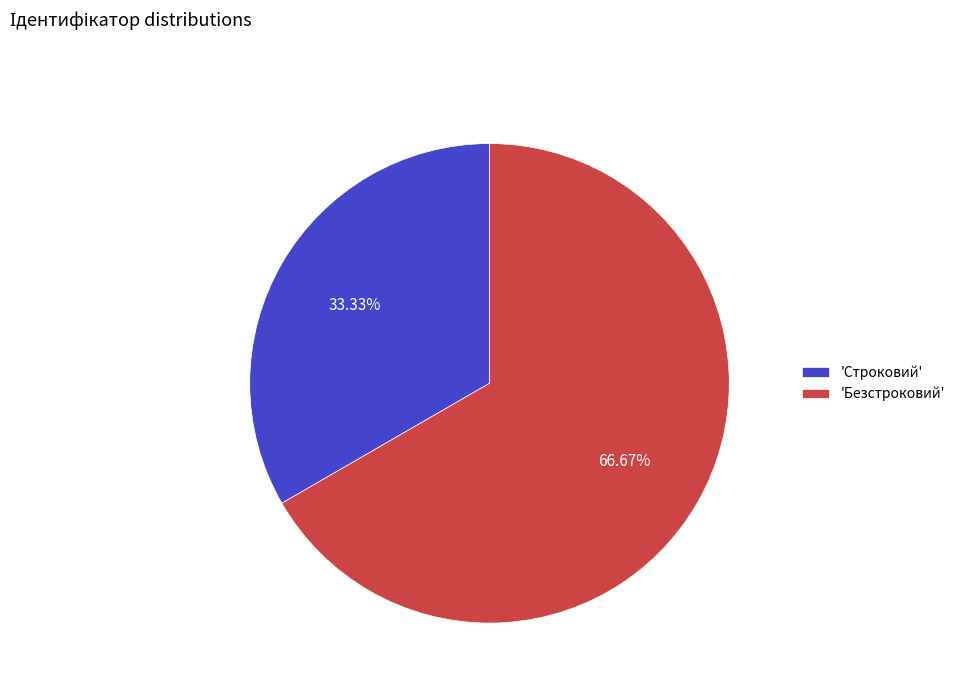

Rank the categories by value from lowest to highest.

'Строковий', 'Безстроковий'